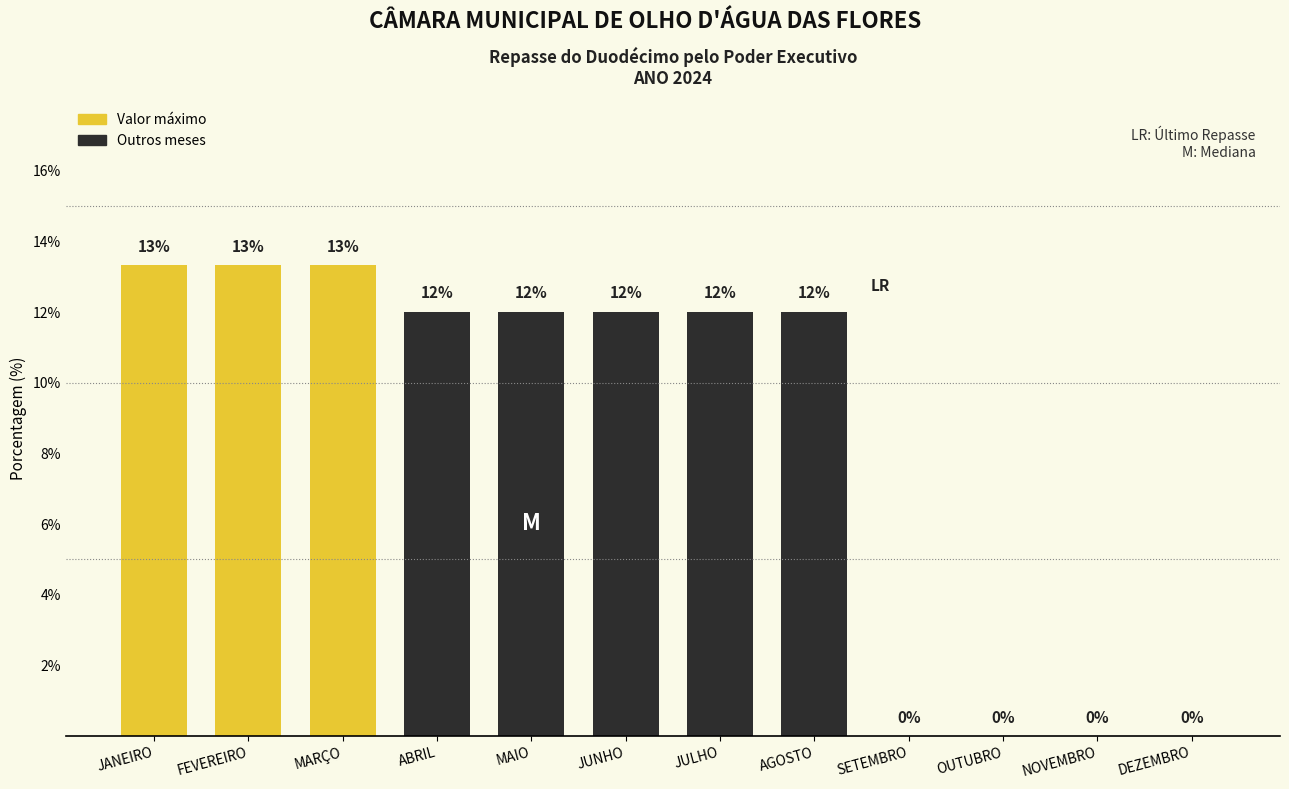

Is it true that the value at JANEIRO is 20.2?

False